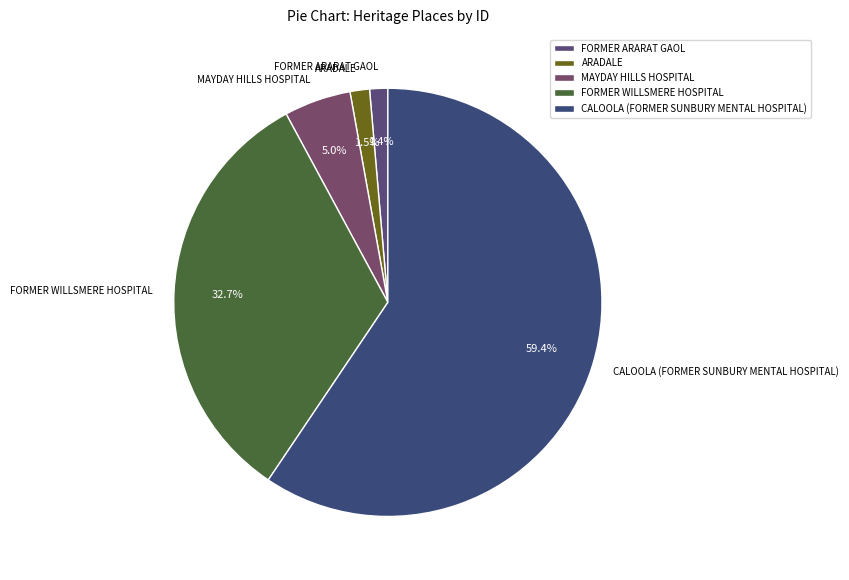

Between FORMER WILLSMERE HOSPITAL and MAYDAY HILLS HOSPITAL, which is larger?

FORMER WILLSMERE HOSPITAL